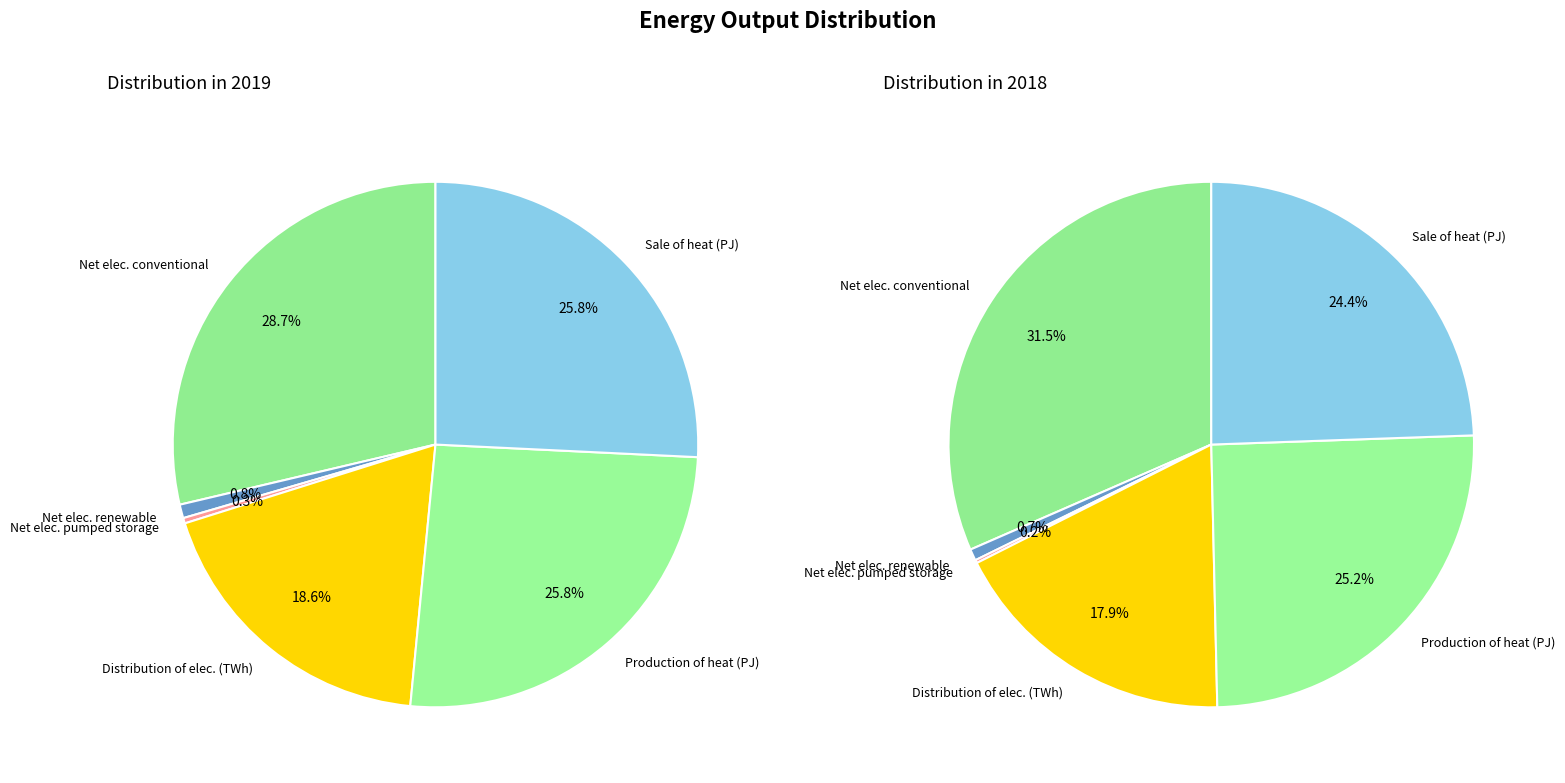

What percentage is the Net electricity output renewable assets slice, to the nearest percent?

1%